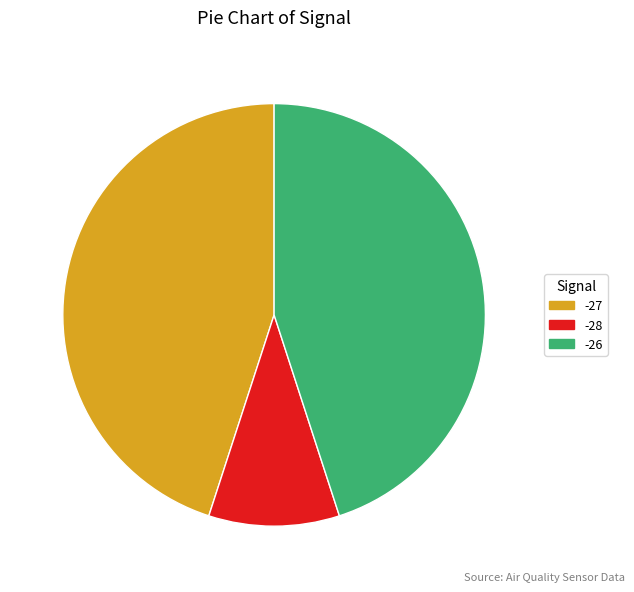

Count the number of slices in the pie.

3